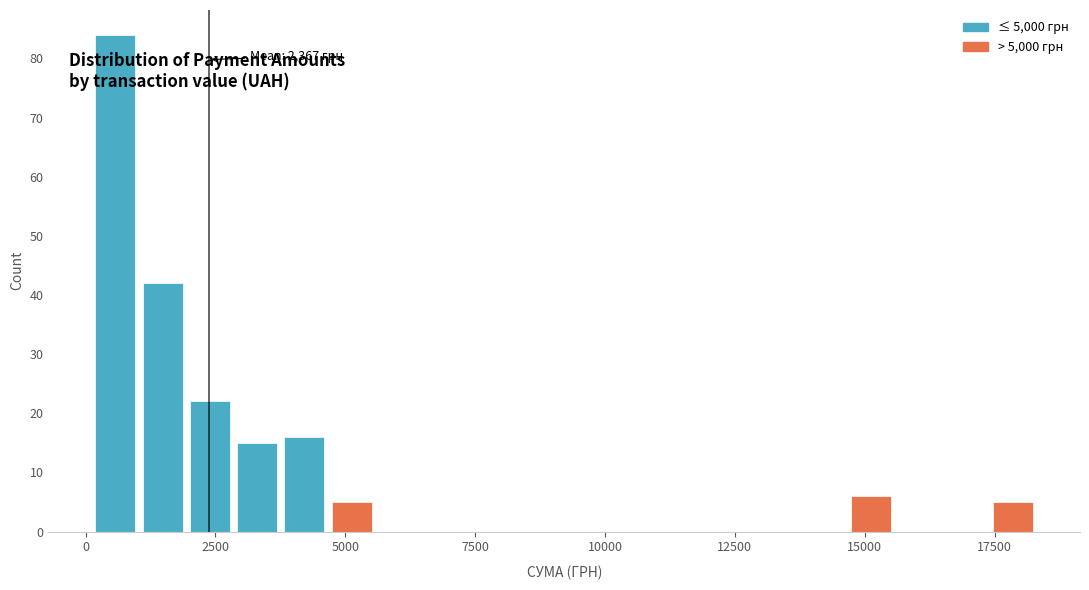

Around what value on the x-axis is the tallest bar? Give the approximate position of its centre, as read against the axis.

500